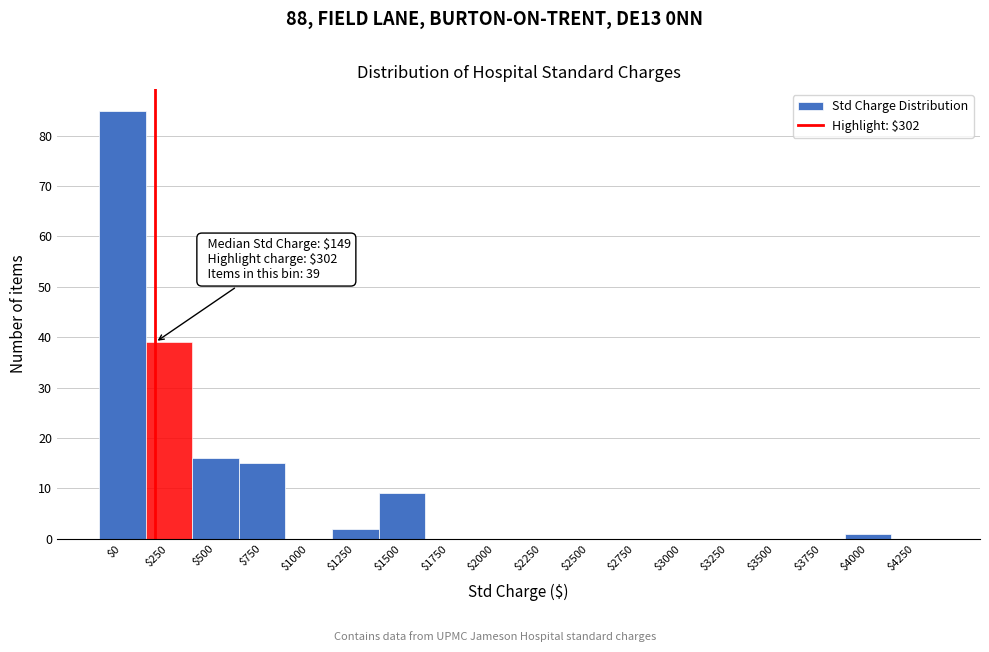

What is the maximum value shown in the chart?

85